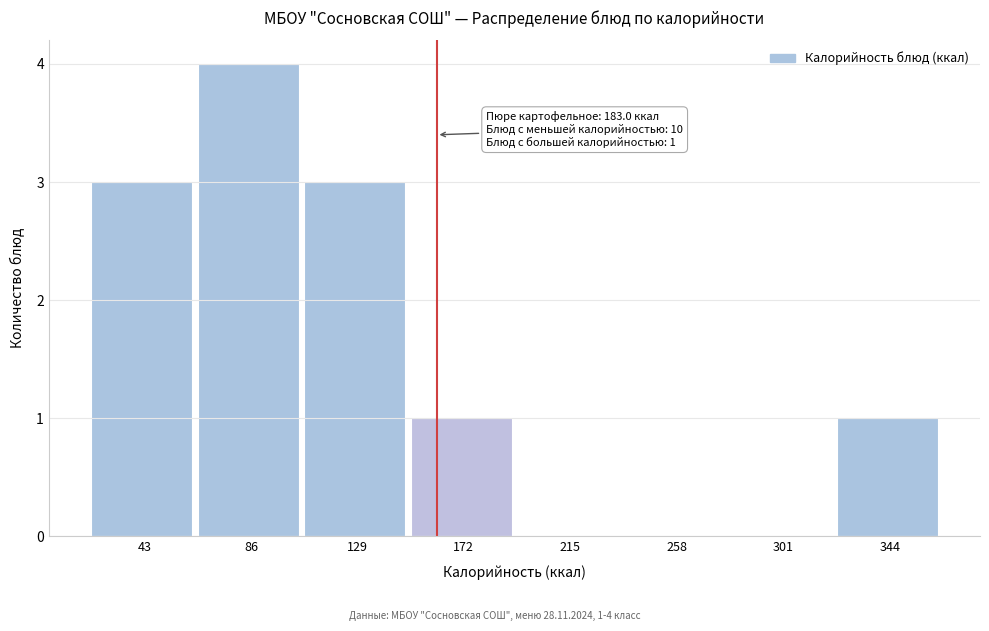

Reading left to right, transcribe all the data shown in this chart.

43=3	86=4	129=3	172=1	215=0	258=0	301=0	344=1